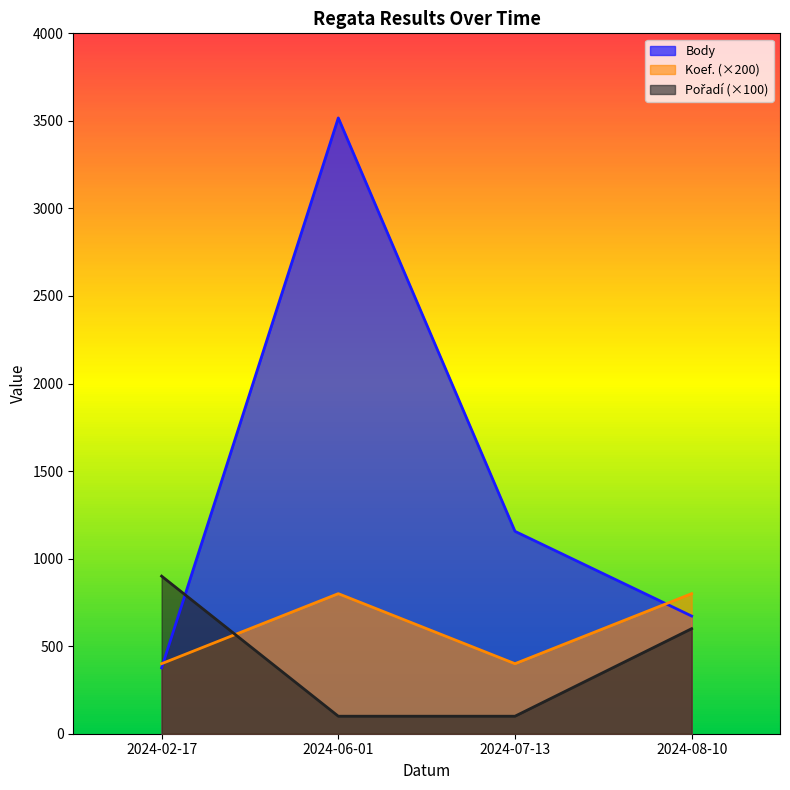

What is the total value across all series at 2024-08-10?

2072